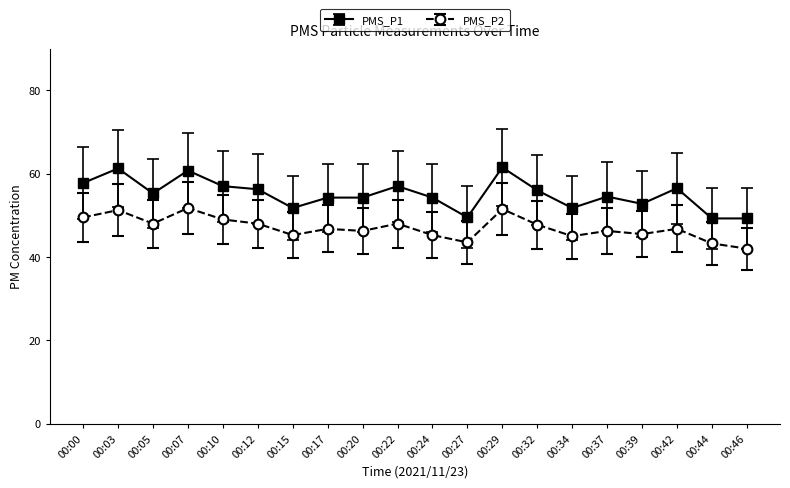

What is the average value of the PMS_P2 series?

47.0